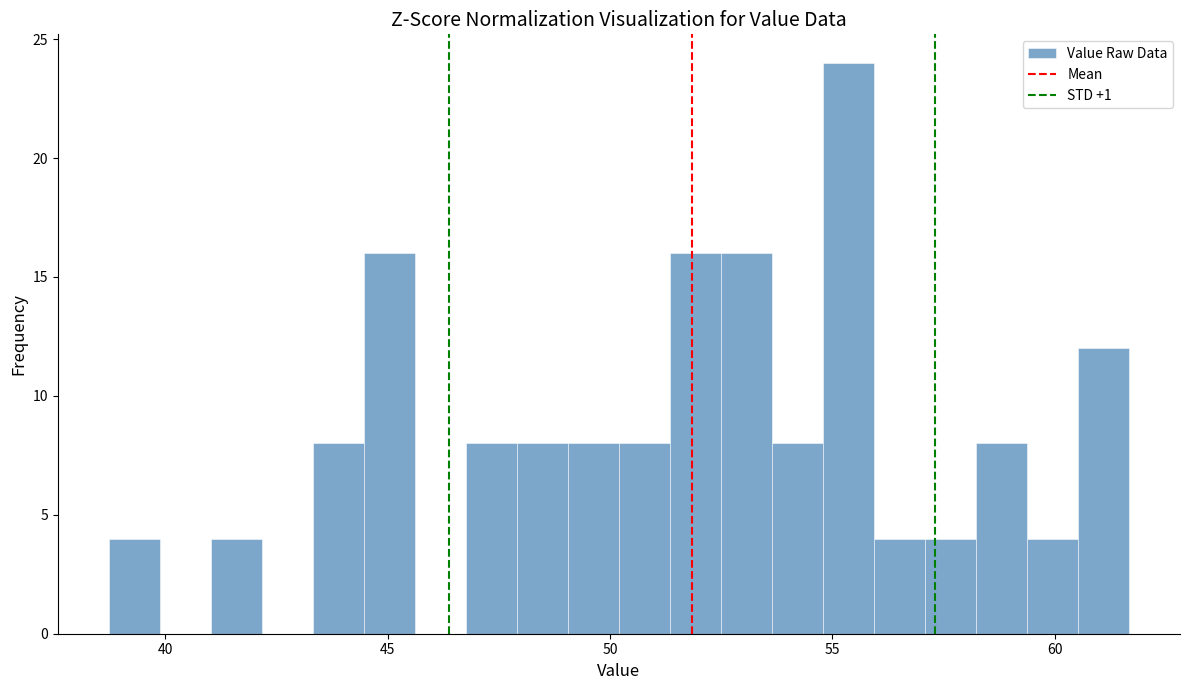

Read against the x-axis, roughly where is the centre of the tallest bar?

55.5